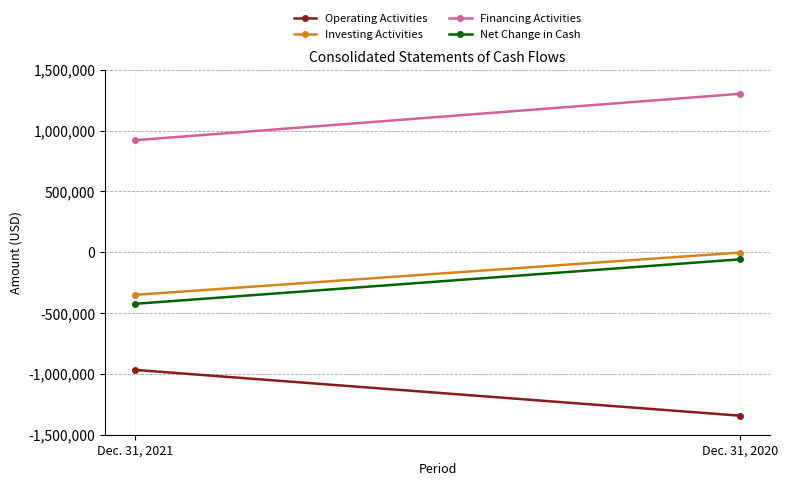

Reading left to right, what are all the values shown in this chart?

Operating Activities: Dec. 31, 2021=-967216	Dec. 31, 2020=-1343316
Investing Activities: Dec. 31, 2021=-350297	Dec. 31, 2020=-2921
Financing Activities: Dec. 31, 2021=920901	Dec. 31, 2020=1302101
Net Change in Cash: Dec. 31, 2021=-423873	Dec. 31, 2020=-58324